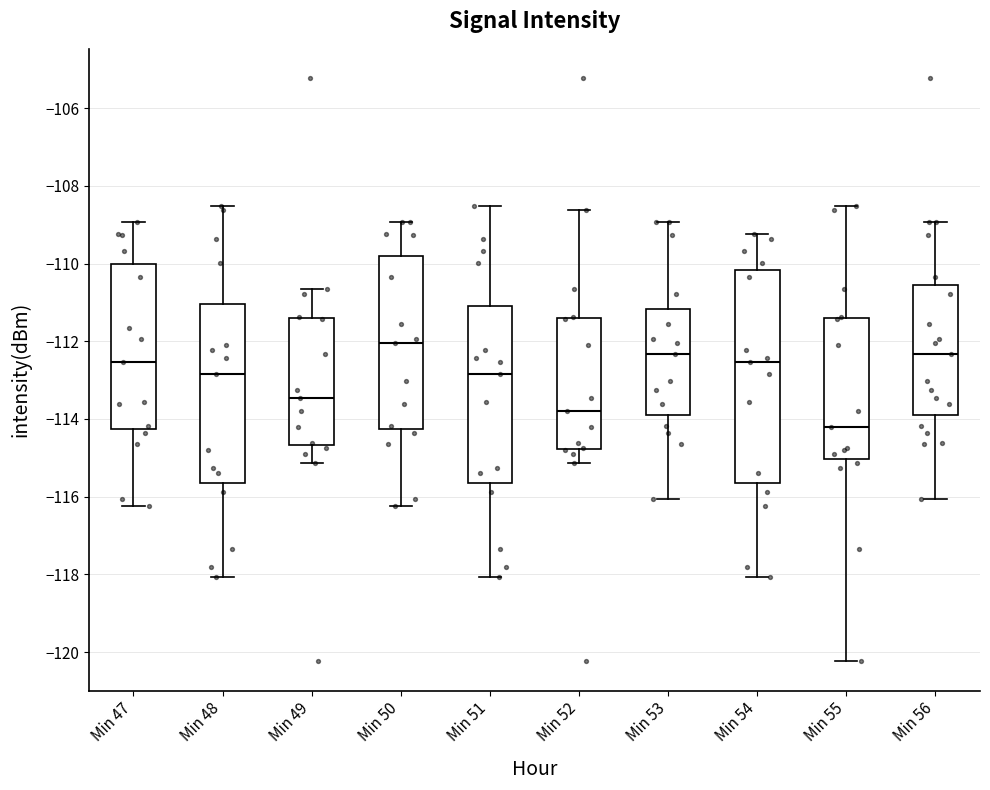

Reading left to right, transcribe this box plot: for each box, give where its median line is, the range the box spans, and where its two whiskers end, as read against the y-axis. The values are not printed on the chart, so give them approximately, as read against the axis.

Min 47: median -112.6, box -114.2 to -110.0, whiskers -116.2 to -109.0
Min 48: median -112.8, box -115.6 to -111.0, whiskers -118.0 to -108.6
Min 49: median -113.4, box -114.6 to -111.4, whiskers -115.2 to -110.6
Min 50: median -112.0, box -114.2 to -109.8, whiskers -116.2 to -109.0
Min 51: median -112.8, box -115.6 to -111.2, whiskers -118.0 to -108.6
Min 52: median -113.8, box -114.8 to -111.4, whiskers -115.2 to -108.6
Min 53: median -112.4, box -113.8 to -111.2, whiskers -116.0 to -109.0
Min 54: median -112.6, box -115.6 to -110.2, whiskers -118.0 to -109.2
Min 55: median -114.2, box -115.0 to -111.4, whiskers -120.2 to -108.6
Min 56: median -112.4, box -113.8 to -110.6, whiskers -116.0 to -109.0